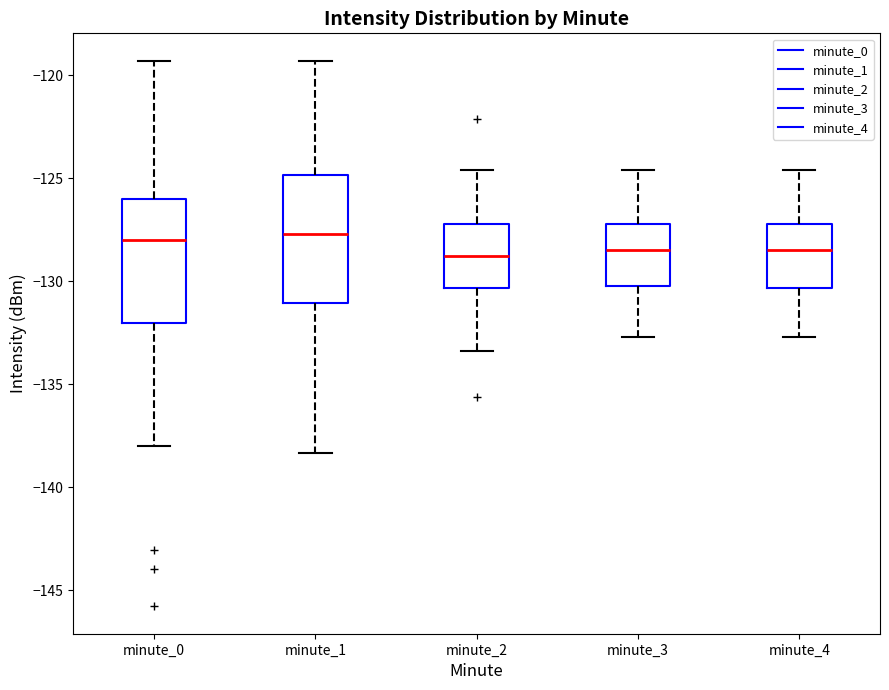

Reading left to right, transcribe this box plot: for each box, give where its median line is, the range the box spans, and where its two whiskers end, as read against the y-axis. The values are not printed on the chart, so give them approximately, as read against the axis.

minute_0: median -128.0, box -132.0 to -126.0, whiskers -138.0 to -119.5
minute_1: median -127.5, box -131.0 to -125.0, whiskers -138.5 to -119.5
minute_2: median -128.5, box -130.5 to -127.0, whiskers -133.5 to -124.5
minute_3: median -128.5, box -130.0 to -127.0, whiskers -132.5 to -124.5
minute_4: median -128.5, box -130.5 to -127.0, whiskers -132.5 to -124.5